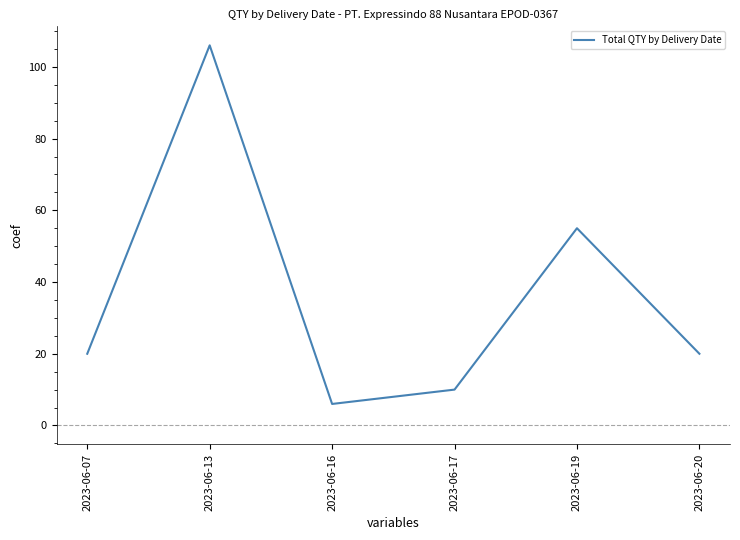

Is this an area chart (filled region under the line)?

No